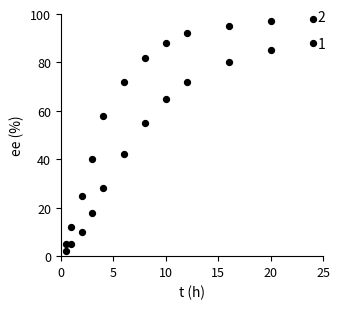

Count the number of points in this scatter plot.

24